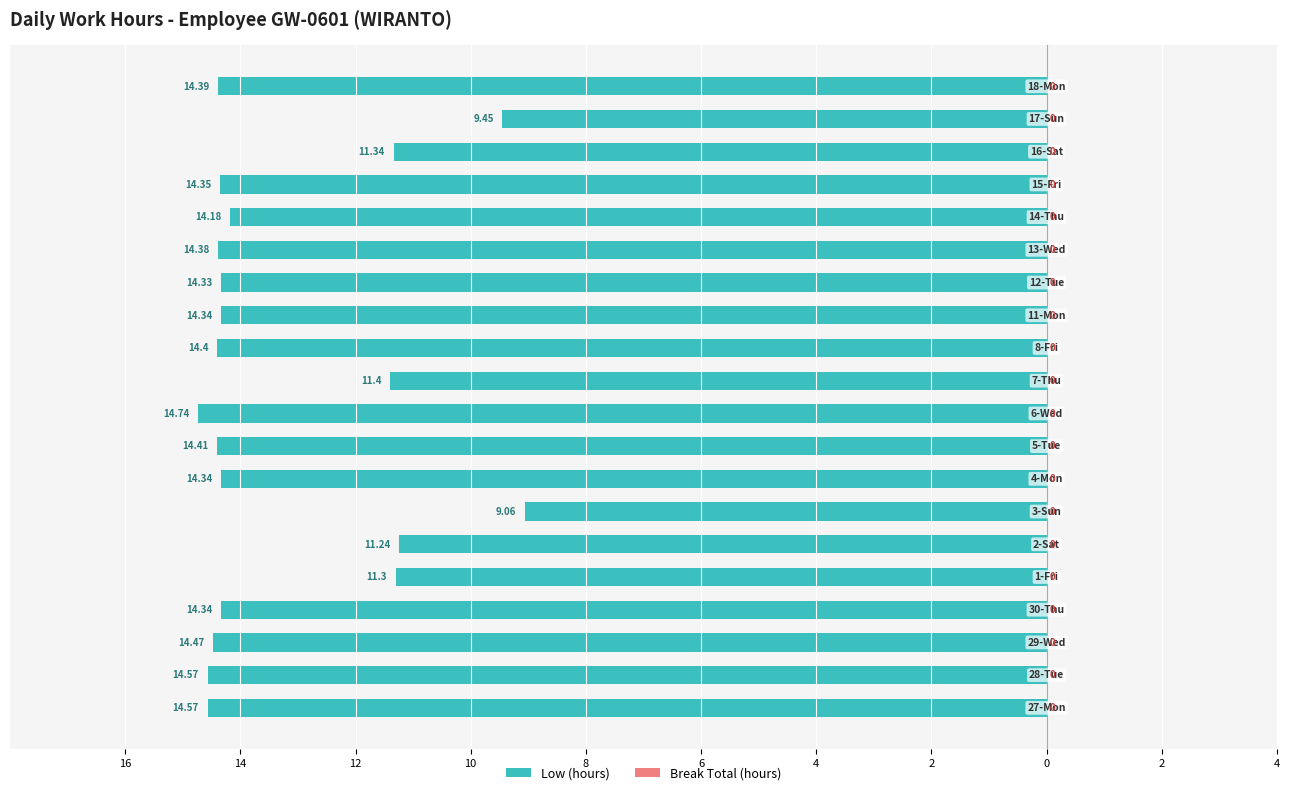

Are the bars horizontal?

Yes